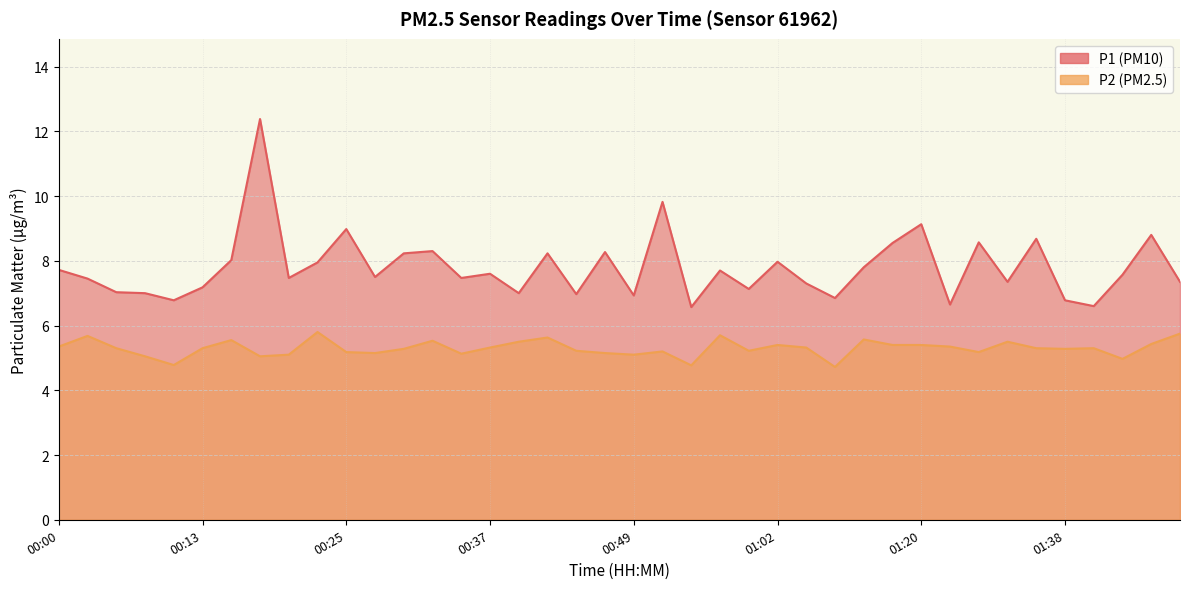

What position from the left is 00:10?

5